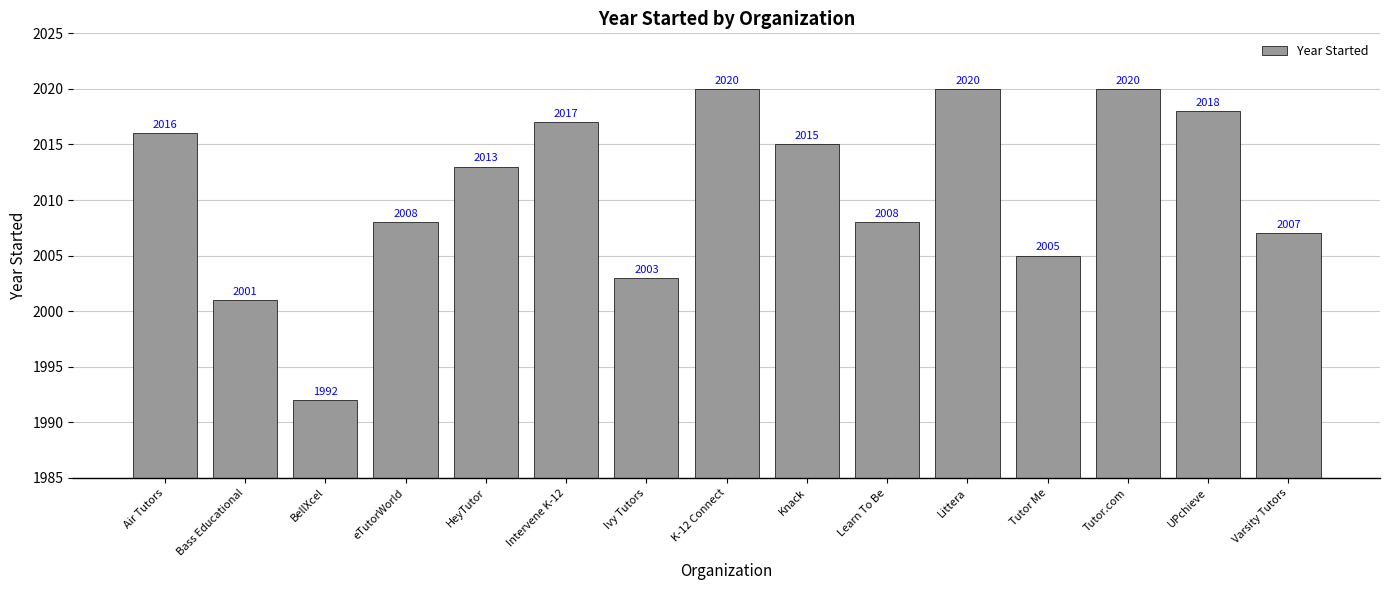

Which has a higher value, Knack or K-12 Connect?

K-12 Connect